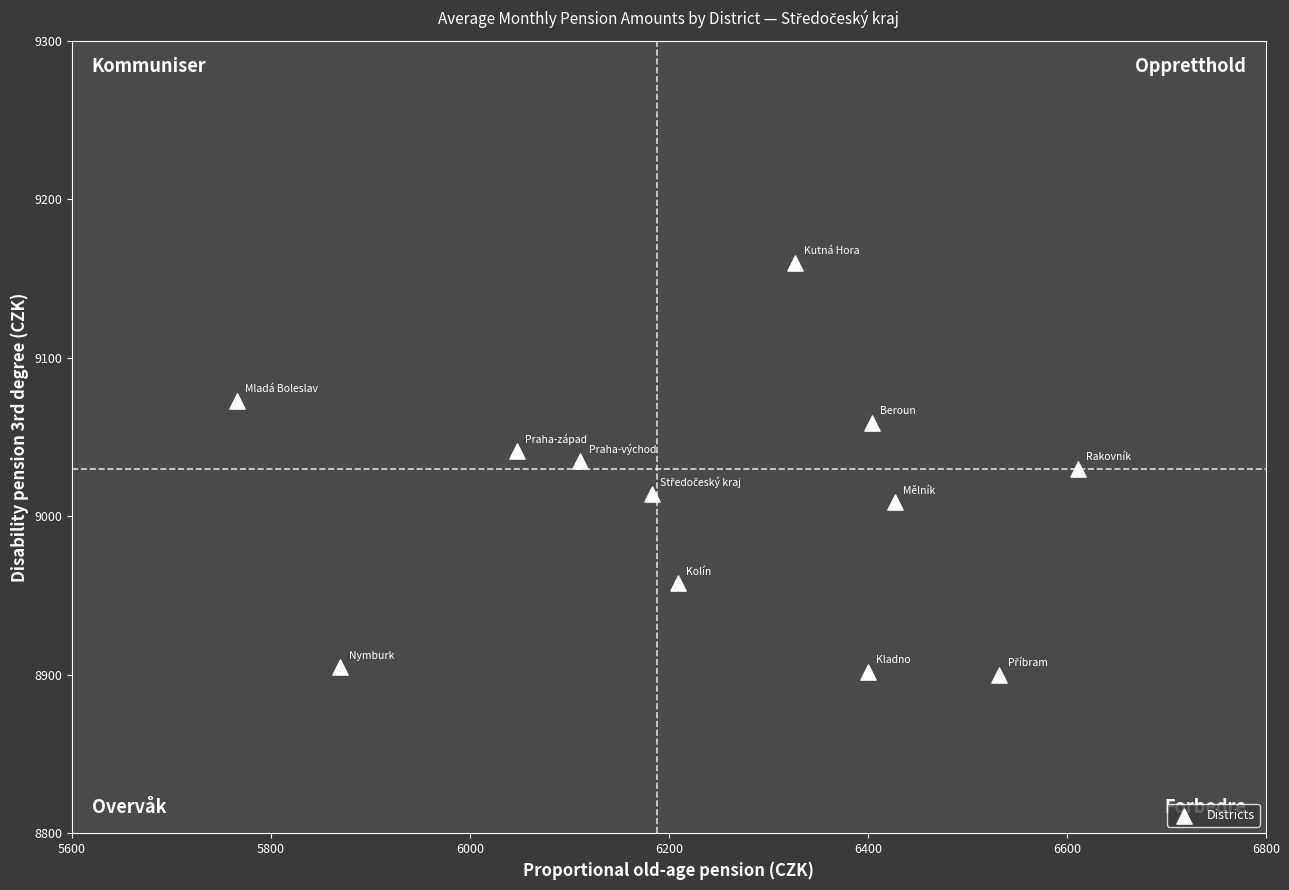

What is the average Y value?

9007